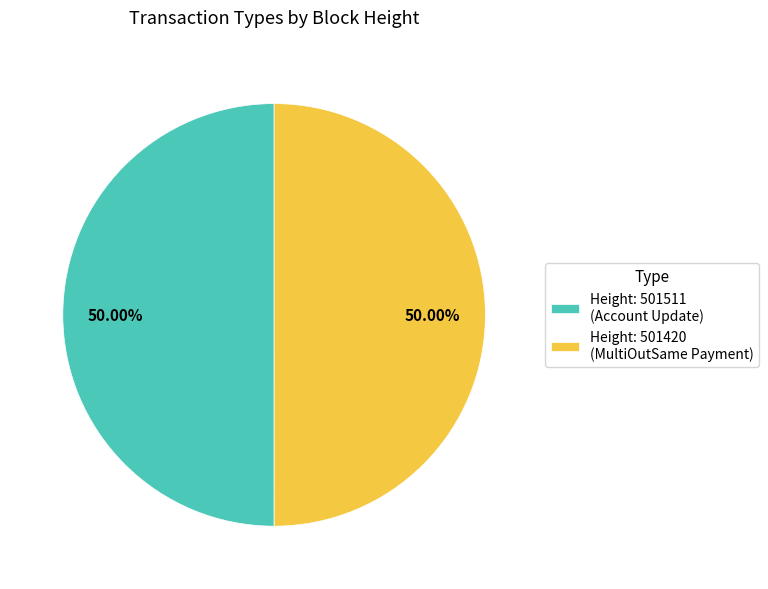

How many slices are in this pie chart?

2